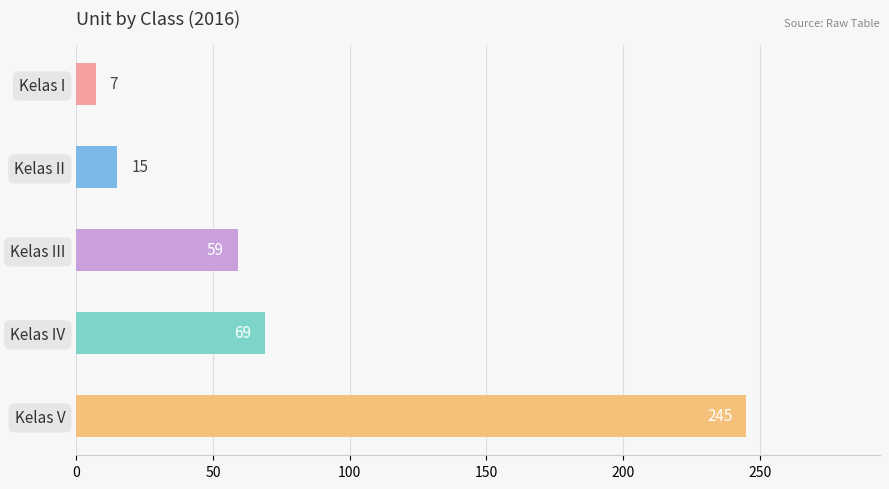

The value at Kelas II is 15. True or false?

True